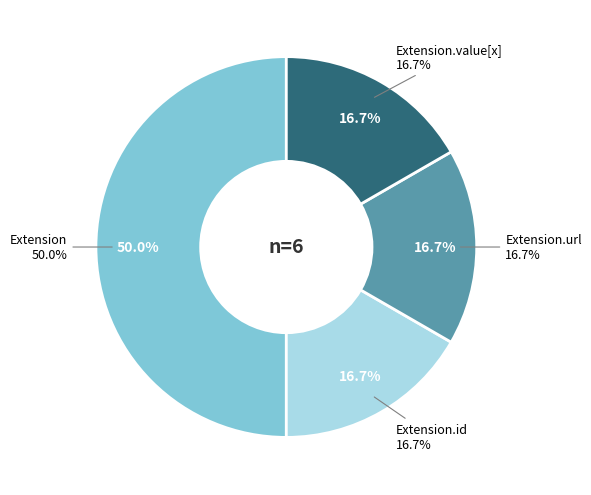

Is the sum of Extension and Extension.url greater than half?

Yes